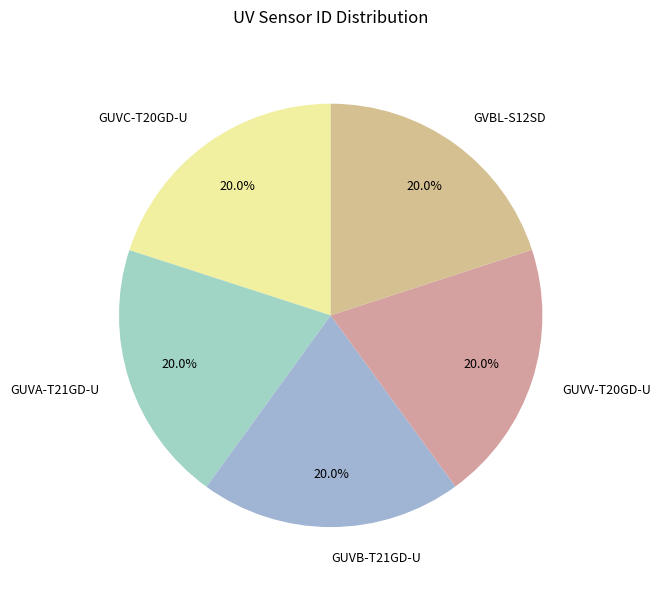

Does any single category account for the majority?

No